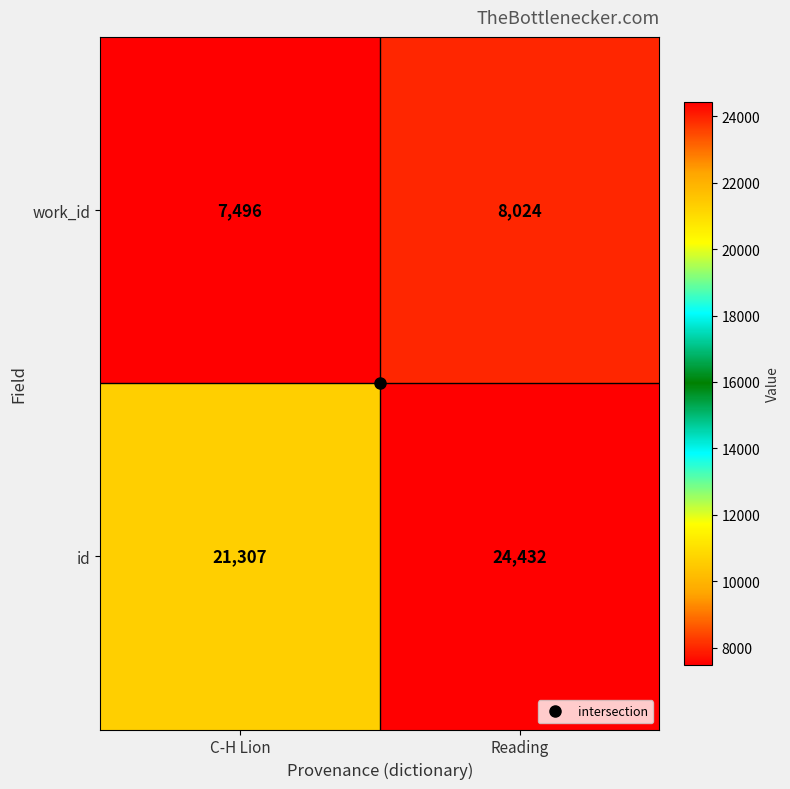

Is the value of work_id at Reading greater than the value of id at C-H Lion?

No